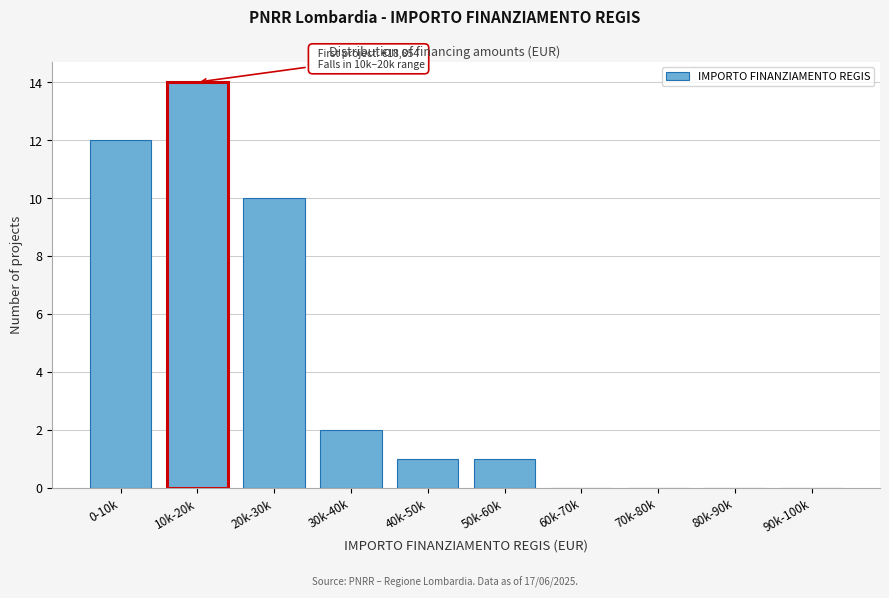

Reading left to right, what are all the values shown in this chart?

0-10k=12	10k-20k=14	20k-30k=10	30k-40k=2	40k-50k=1	50k-60k=1	60k-70k=0	70k-80k=0	80k-90k=0	90k-100k=0